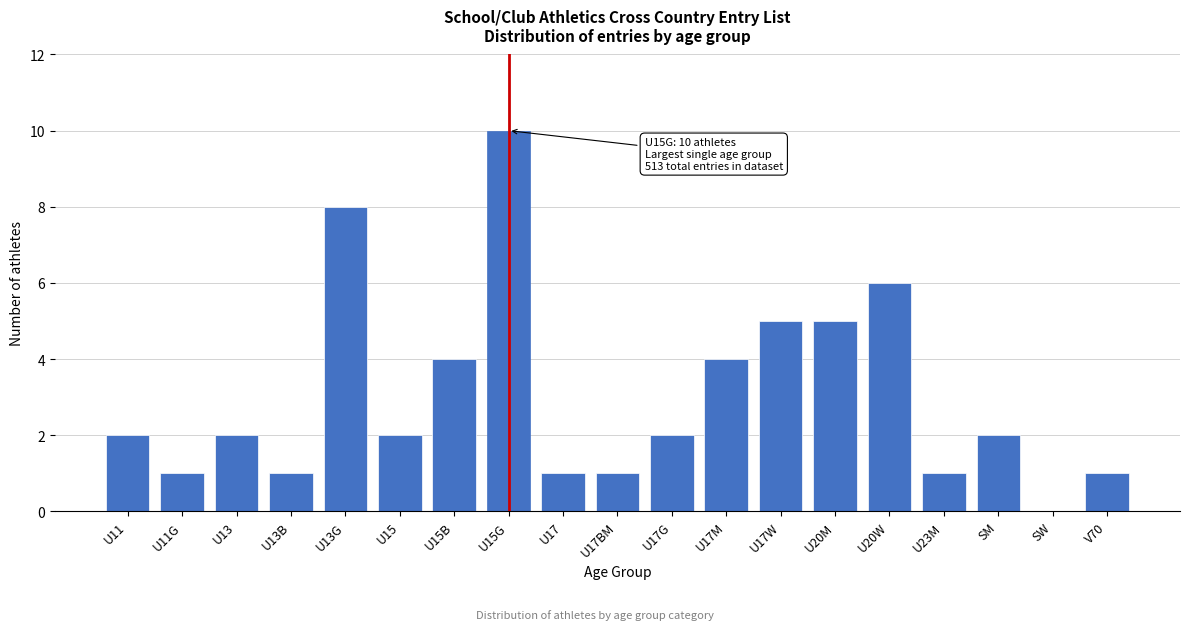

Reading left to right, what are all the values shown in this chart?

U11=2	U11G=1	U13=2	U13B=1	U13G=8	U15=2	U15B=4	U15G=10	U17=1	U17BM=1	U17G=2	U17M=4	U17W=5	U20M=5	U20W=6	U23M=1	SM=2	SW=0	V70=1